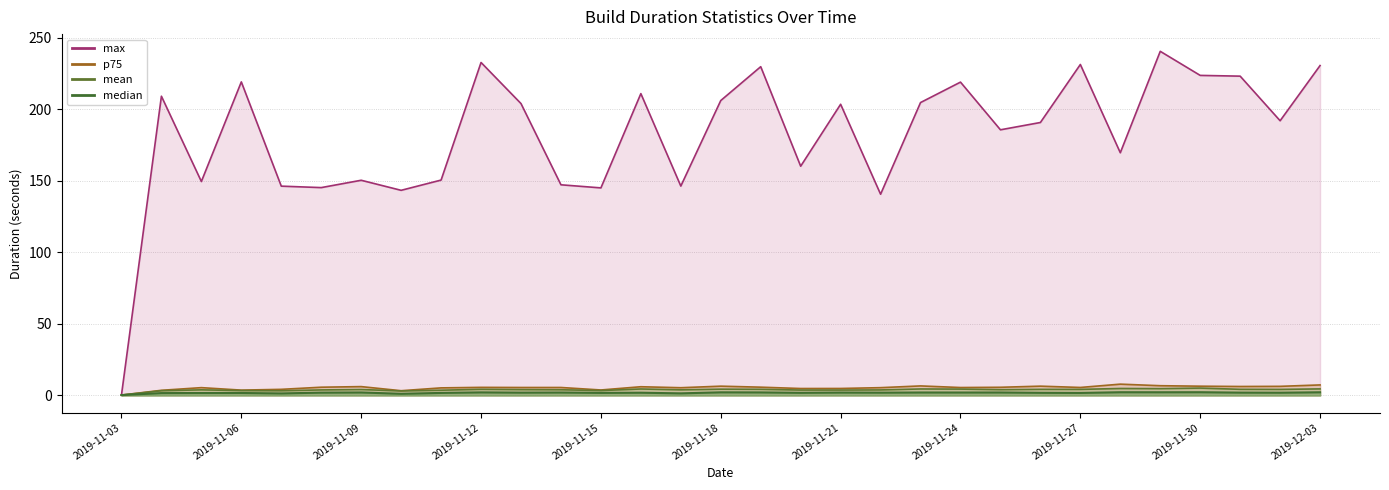

Reading right to left, extract all data points from this chart.

max: 2019-12-03=230.6	2019-12-02=192.0	2019-12-01=223.2	2019-11-30=223.7	2019-11-29=240.6	2019-11-28=169.7	2019-11-27=231.3	2019-11-26=190.8	2019-11-25=185.7	2019-11-24=219.0	2019-11-23=204.7	2019-11-22=140.7	2019-11-21=203.5	2019-11-20=160.3	2019-11-19=229.8	2019-11-18=206.2	2019-11-17=146.4	2019-11-16=211.0	2019-11-15=145.1	2019-11-14=147.3	2019-11-13=204.0	2019-11-12=232.8	2019-11-11=150.6	2019-11-10=143.4	2019-11-09=150.4	2019-11-08=145.3	2019-11-07=146.3	2019-11-06=219.2	2019-11-05=149.6	2019-11-04=209.2	2019-11-03=0.3
p75: 2019-12-03=7.4	2019-12-02=6.4	2019-12-01=6.3	2019-11-30=6.5	2019-11-29=6.8	2019-11-28=7.9	2019-11-27=5.6	2019-11-26=6.5	2019-11-25=5.7	2019-11-24=5.6	2019-11-23=6.7	2019-11-22=5.5	2019-11-21=4.9	2019-11-20=4.9	2019-11-19=5.8	2019-11-18=6.5	2019-11-17=5.4	2019-11-16=6.1	2019-11-15=3.9	2019-11-14=5.6	2019-11-13=5.6	2019-11-12=5.7	2019-11-11=5.3	2019-11-10=3.3	2019-11-09=6.2	2019-11-08=5.8	2019-11-07=4.3	2019-11-06=3.8	2019-11-05=5.5	2019-11-04=3.6	2019-11-03=0.3
mean: 2019-12-03=4.6	2019-12-02=4.3	2019-12-01=4.3	2019-11-30=5.2	2019-11-29=4.8	2019-11-28=4.9	2019-11-27=4.3	2019-11-26=4.3	2019-11-25=4.1	2019-11-24=4.5	2019-11-23=4.6	2019-11-22=3.9	2019-11-21=3.8	2019-11-20=3.8	2019-11-19=4.3	2019-11-18=4.4	2019-11-17=4.0	2019-11-16=4.5	2019-11-15=3.4	2019-11-14=4.0	2019-11-13=4.1	2019-11-12=4.3	2019-11-11=3.7	2019-11-10=3.2	2019-11-09=4.2	2019-11-08=3.9	2019-11-07=3.3	2019-11-06=3.4	2019-11-05=3.9	2019-11-04=3.3	2019-11-03=0.3
median: 2019-12-03=2.2	2019-12-02=1.9	2019-12-01=2.0	2019-11-30=2.3	2019-11-29=2.3	2019-11-28=2.3	2019-11-27=1.8	2019-11-26=1.9	2019-11-25=2.1	2019-11-24=2.1	2019-11-23=2.1	2019-11-22=2.0	2019-11-21=2.0	2019-11-20=1.9	2019-11-19=2.2	2019-11-18=2.2	2019-11-17=1.5	2019-11-16=1.9	2019-11-15=1.8	2019-11-14=2.1	2019-11-13=2.0	2019-11-12=2.2	2019-11-11=1.8	2019-11-10=1.2	2019-11-09=2.1	2019-11-08=2.0	2019-11-07=1.4	2019-11-06=1.7	2019-11-05=1.7	2019-11-04=1.7	2019-11-03=0.3